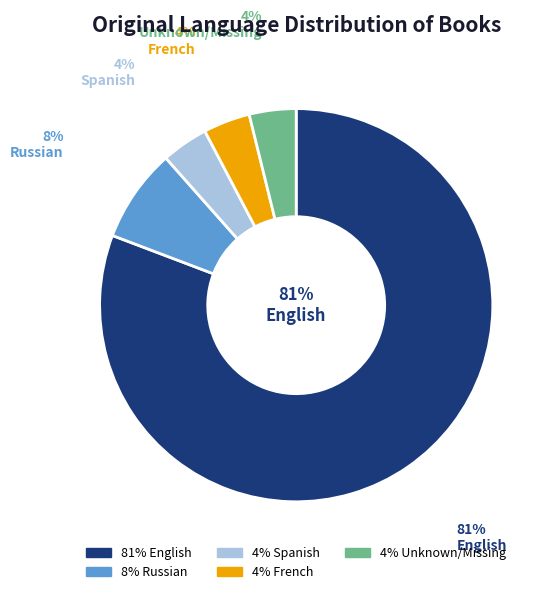

Count the number of slices in the pie.

4